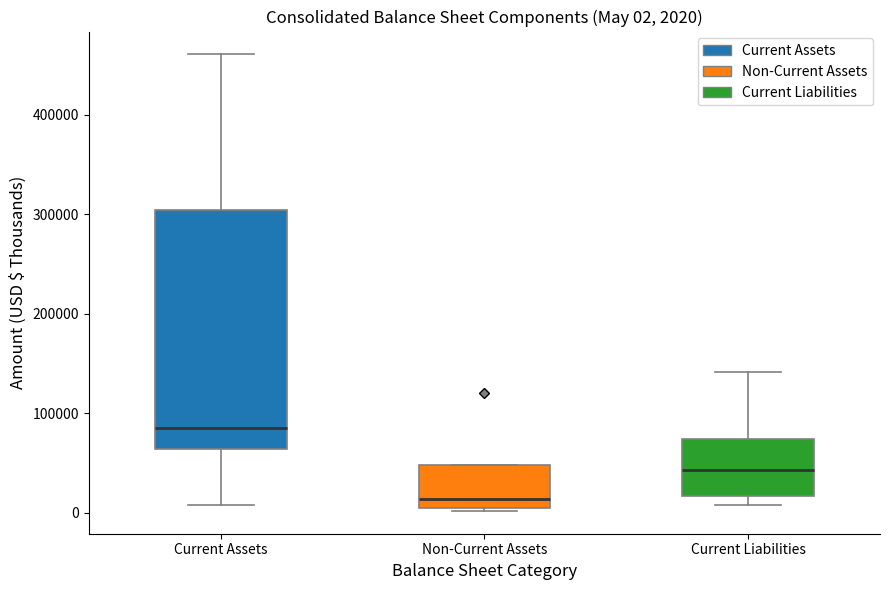

Which box's median line is the highest?

Current Assets